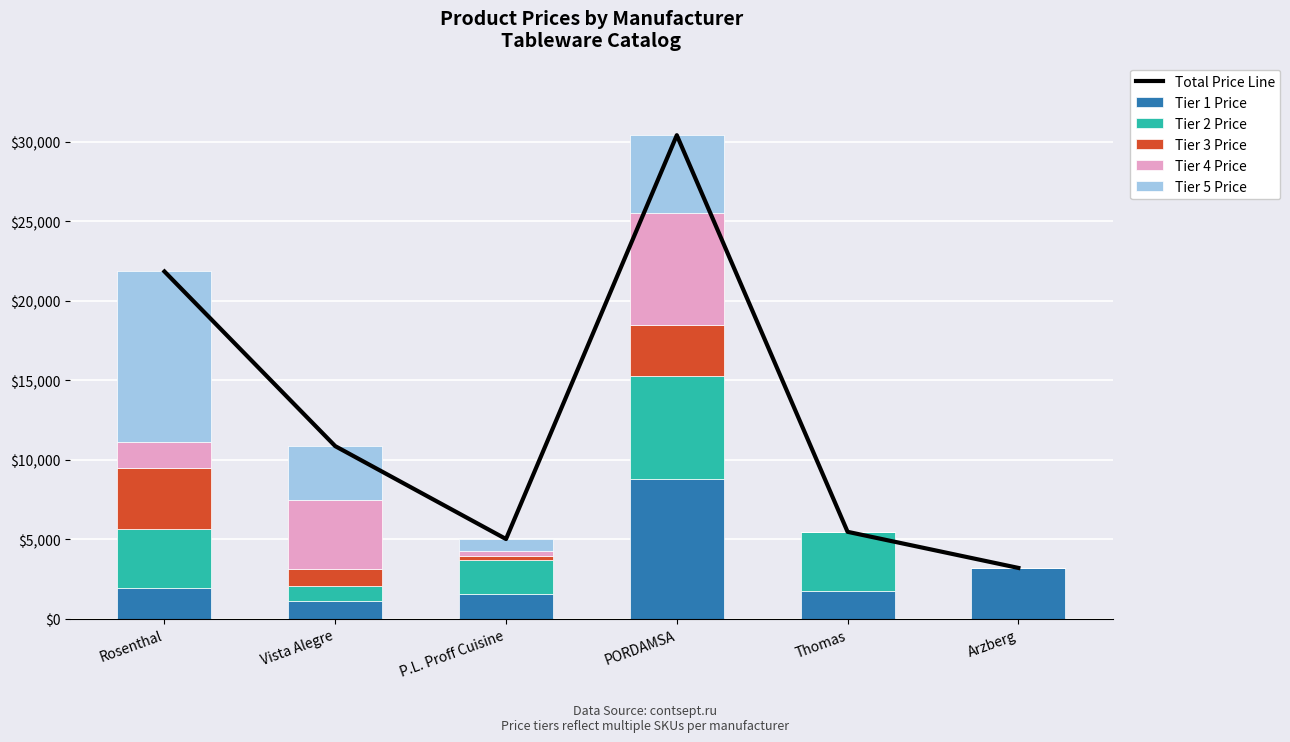

Reading left to right, list all the values displayed in this chart.

Total Price Line: Rosenthal=21846.2	Vista Alegre=10859.0	P.L. Proff Cuisine=5016.0	PORDAMSA=30420.0	Thomas=5469.3	Arzberg=3198.1
Tier 1 Price: Rosenthal=1931.2	Vista Alegre=1135.0	P.L. Proff Cuisine=1557.0	PORDAMSA=8788.0	Thomas=1761.3	Arzberg=3198.1
Tier 2 Price: Rosenthal=3708.0	Vista Alegre=907.0	P.L. Proff Cuisine=2137.0	PORDAMSA=6490.0	Thomas=3708.0	Arzberg=0.0
Tier 3 Price: Rosenthal=3862.5	Vista Alegre=1074.0	P.L. Proff Cuisine=271.0	PORDAMSA=3220.0	Thomas=0.0	Arzberg=0.0
Tier 4 Price: Rosenthal=1606.8	Vista Alegre=4375.0	P.L. Proff Cuisine=273.0	PORDAMSA=7040.0	Thomas=0.0	Arzberg=0.0
Tier 5 Price: Rosenthal=10737.7	Vista Alegre=3368.0	P.L. Proff Cuisine=778.0	PORDAMSA=4882.0	Thomas=0.0	Arzberg=0.0